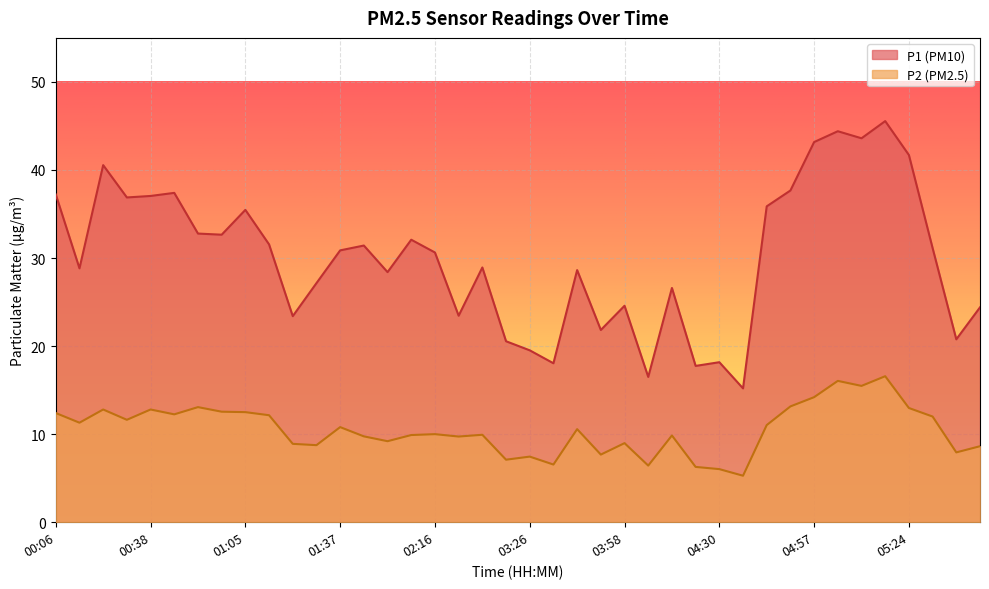

Rank the series at 02:02 from lowest to highest value.

P2, P1